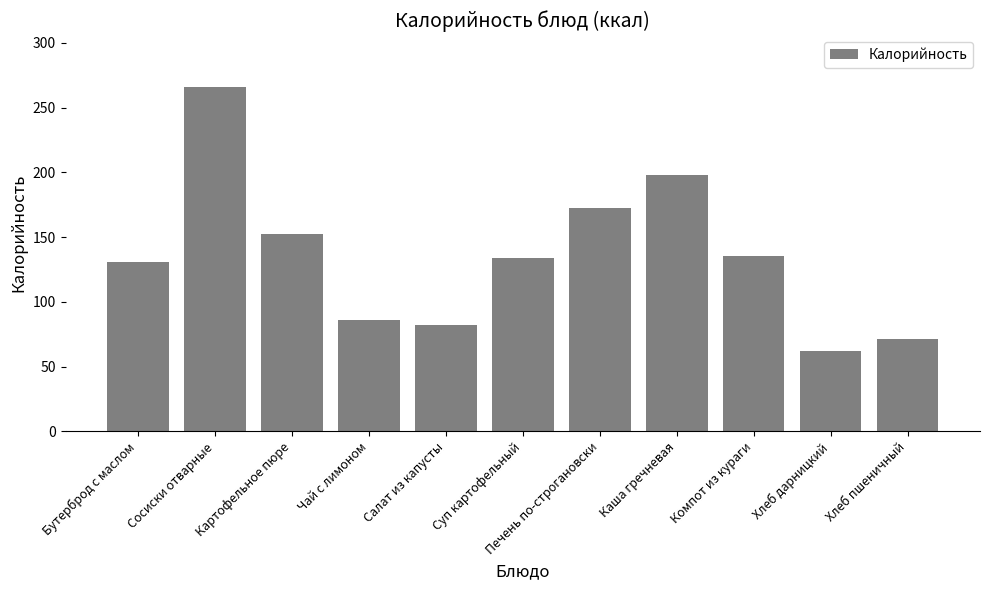

What is the label of the 3rd bar from the right?

Компот из кураги